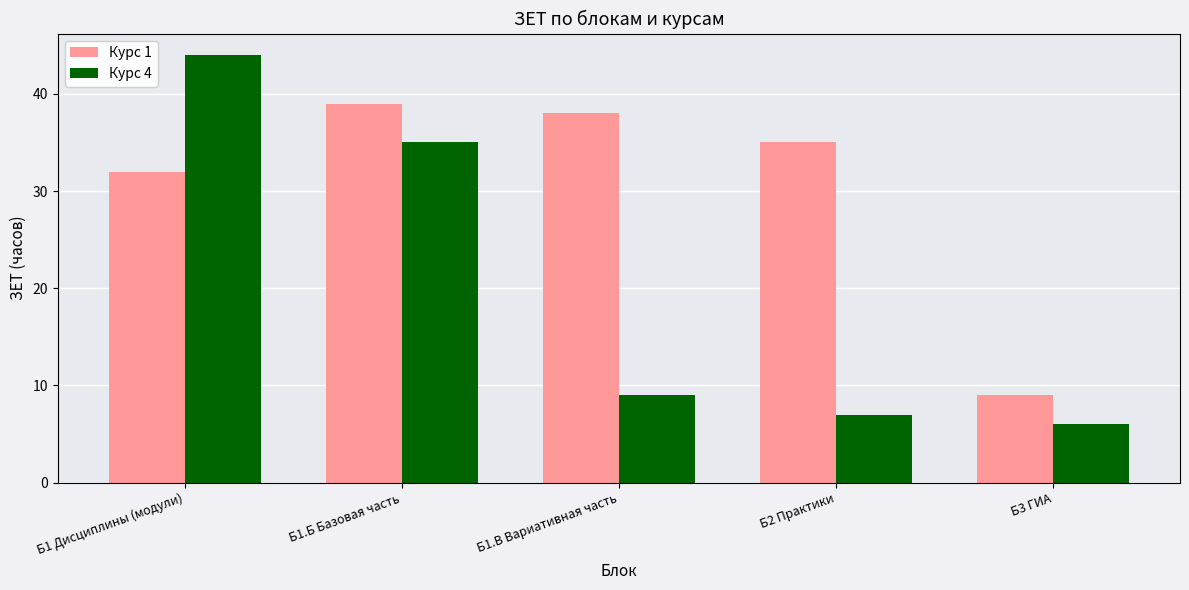

What is the smallest value displayed?

6